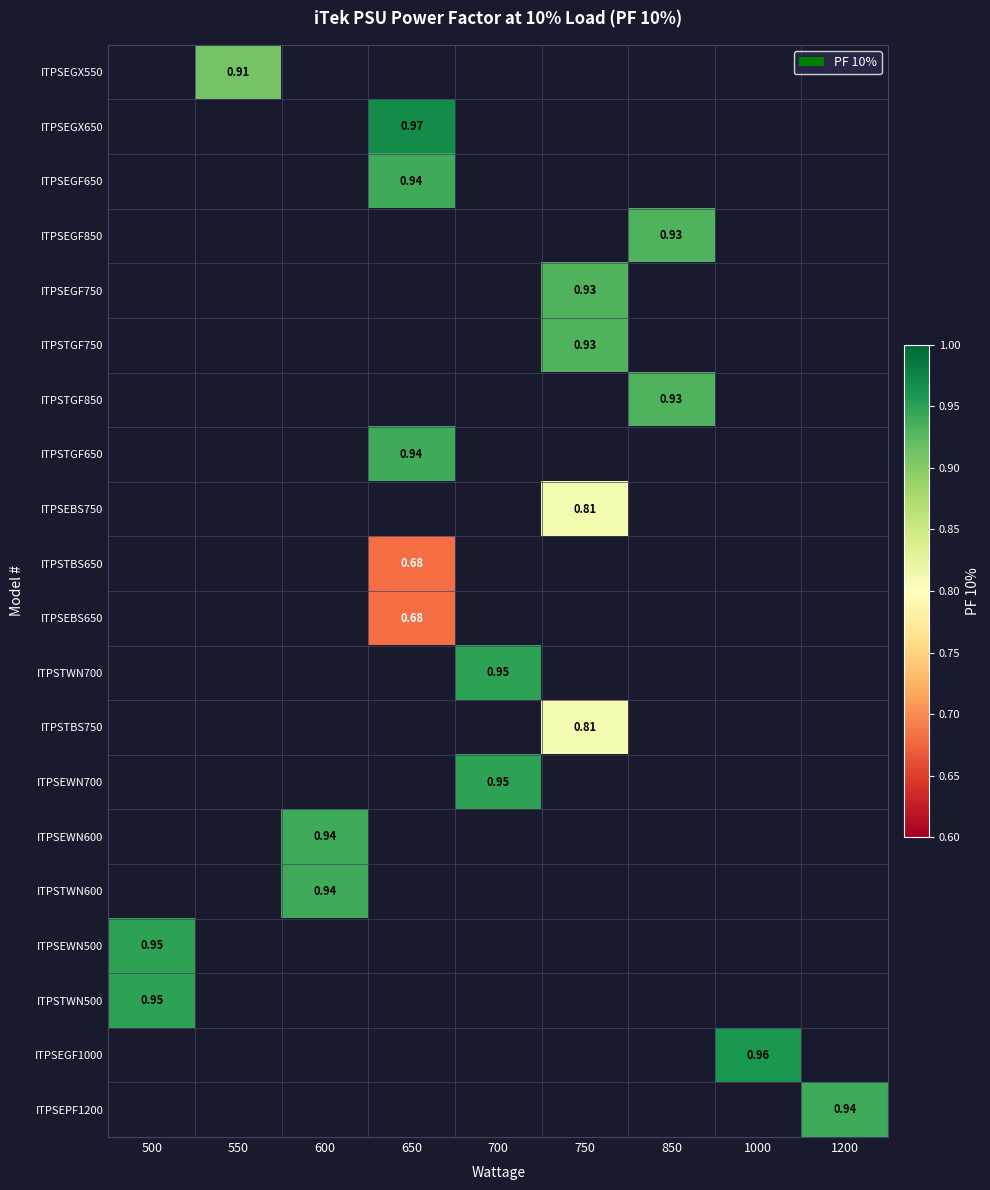

Which has a higher value, 750 or 650?

650